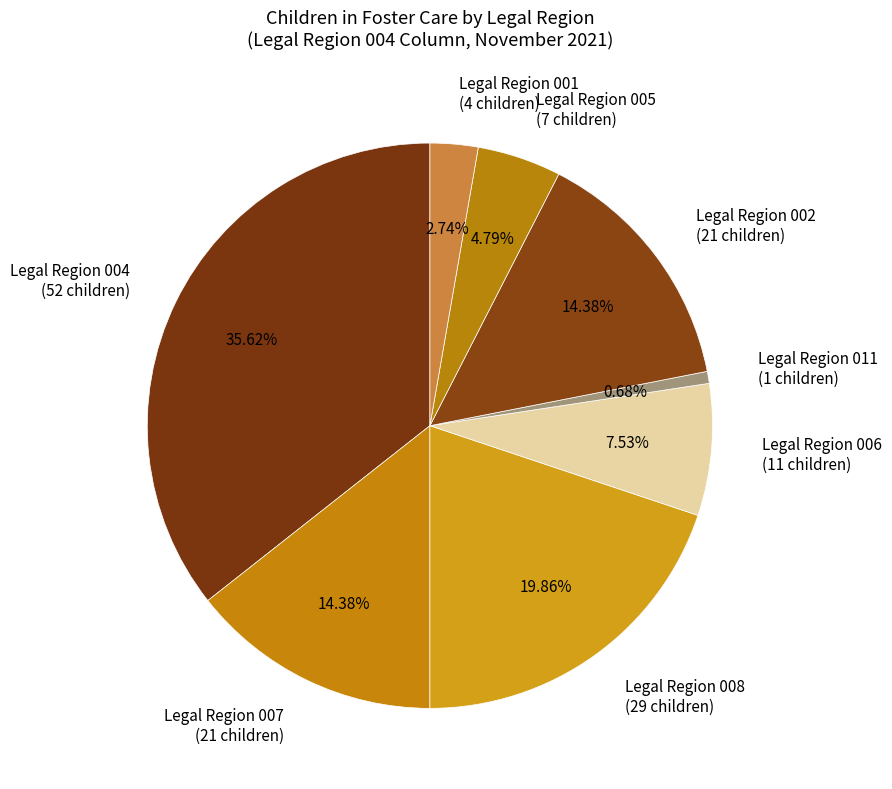

Between Legal Region 008 (29 children) and Legal Region 005 (7 children), which is larger?

Legal Region 008 (29 children)